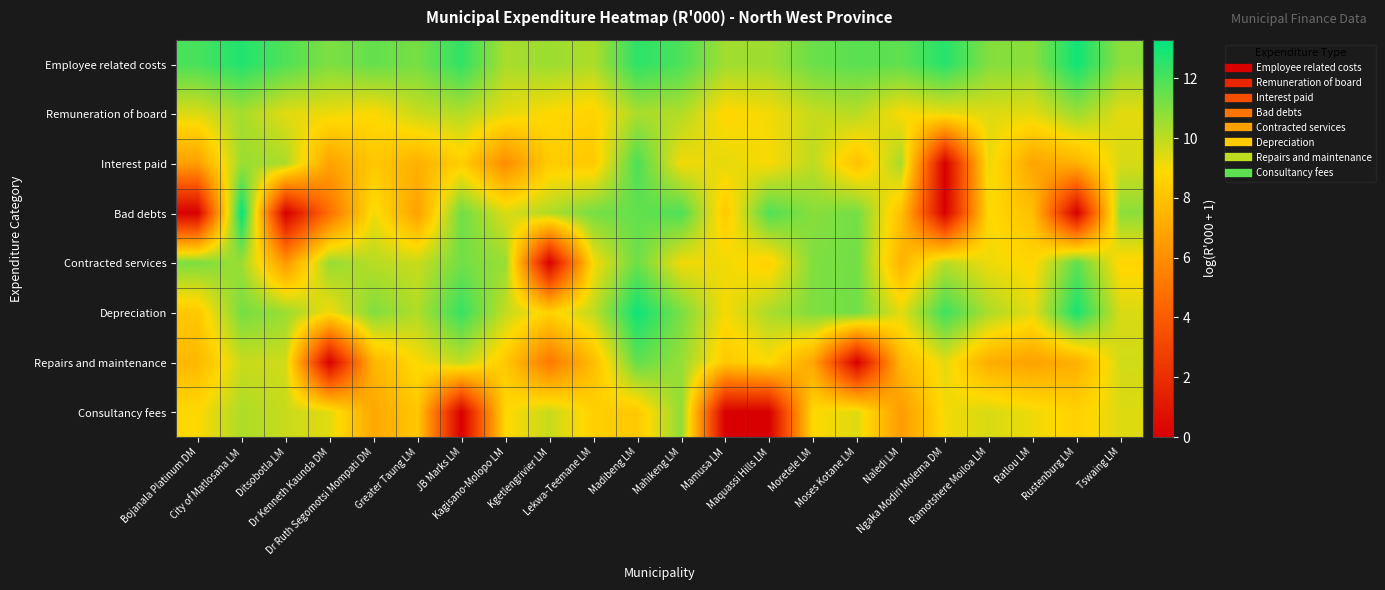

Rank the series at Moretele LM from highest to lowest value.

Employee related costs, Depreciation, Contracted services, Bad debts, Interest paid, Remuneration of board, Consultancy fees, Repairs and maintenance